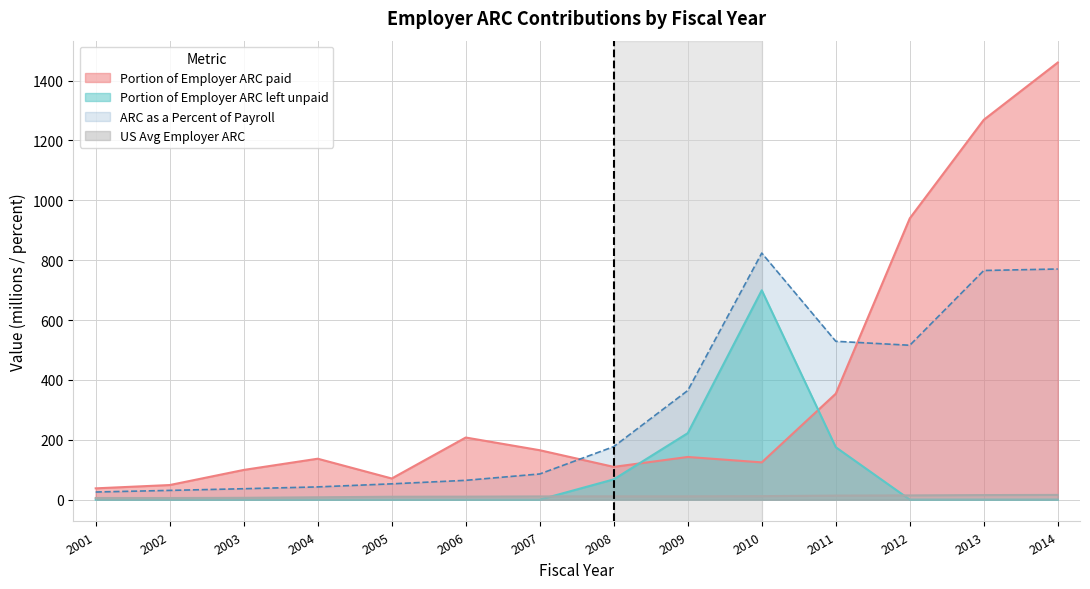

What is the difference between the second highest and second lowest values in the Portion of Employer ARC left unpaid series?

222.1